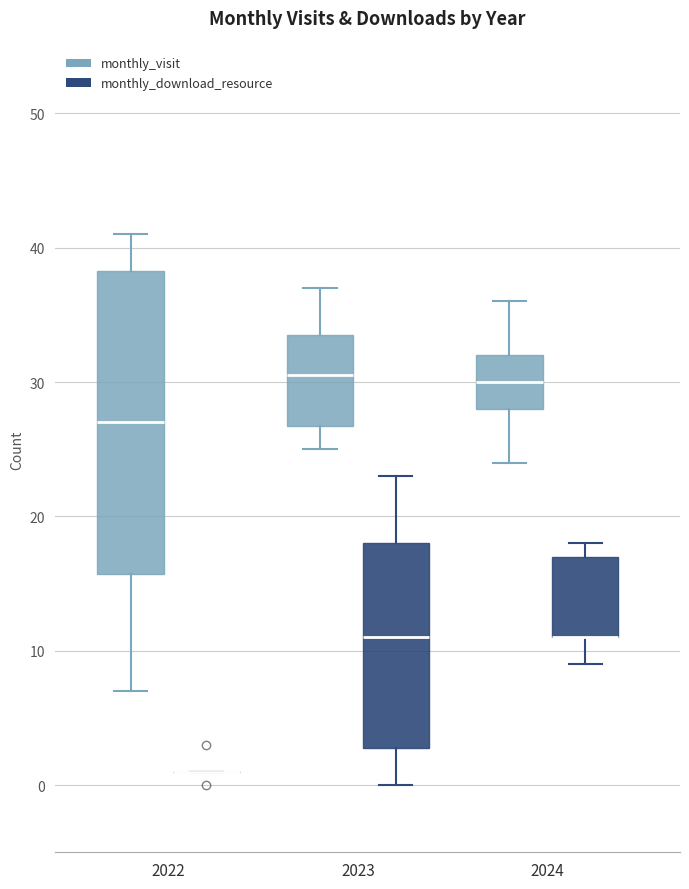

Where does the median line of the box for 2022 (monthly_visit) sit on the y-axis? The values are not printed on the chart, so give them approximately, as read against the axis.

27